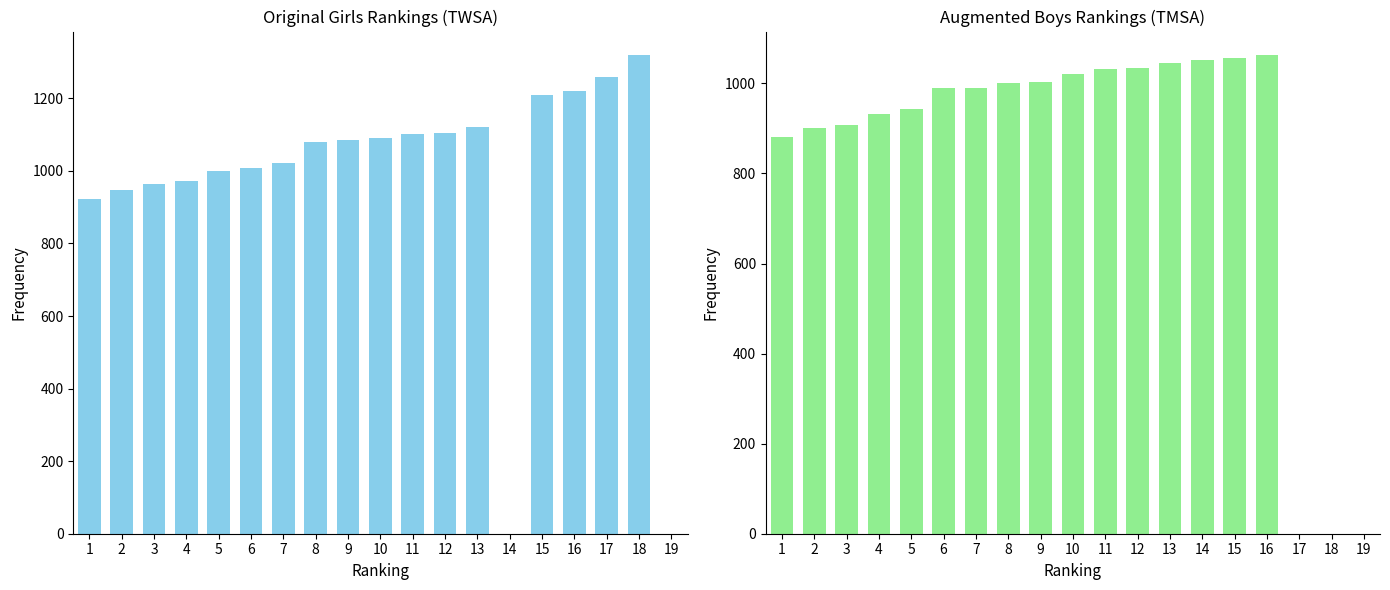

Reading left to right, what are all the values shown in this chart?

Girls (TWSA): 1=922	2=948	3=963	4=972	5=999	6=1008	7=1021	8=1079	9=1084	10=1091	11=1101	12=1105	13=1121	14=0	15=1210	16=1221	17=1258	18=1318	19=0
Boys (TMSA): 1=881	2=900	3=907	4=933	5=943	6=989	7=990	8=1001	9=1002	10=1021	11=1031	12=1035	13=1045	14=1051	15=1057	16=1062	17=0	18=0	19=0